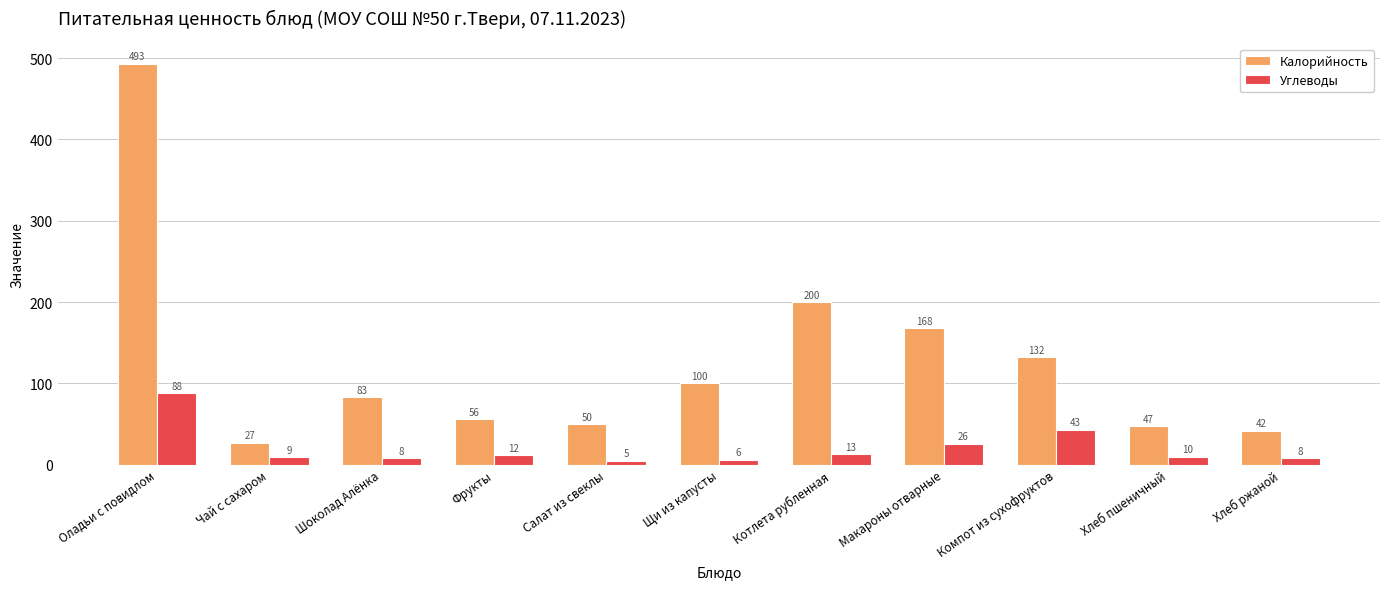

Where does the Углеводы series first go above 10?

Оладьи с повидлом